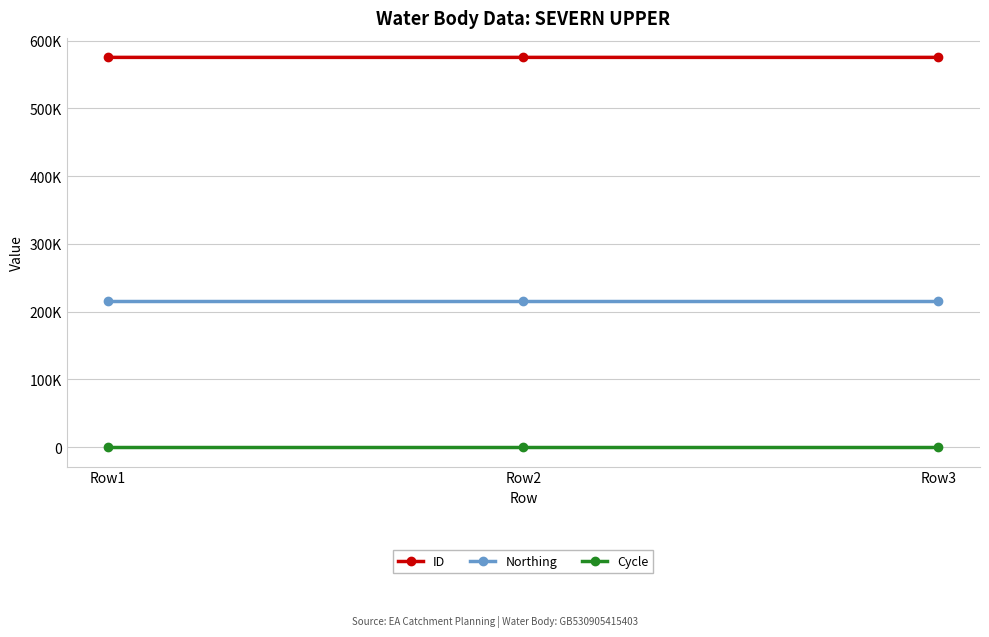

List the labels in order of Northing value, largest first.

Row1, Row2, Row3